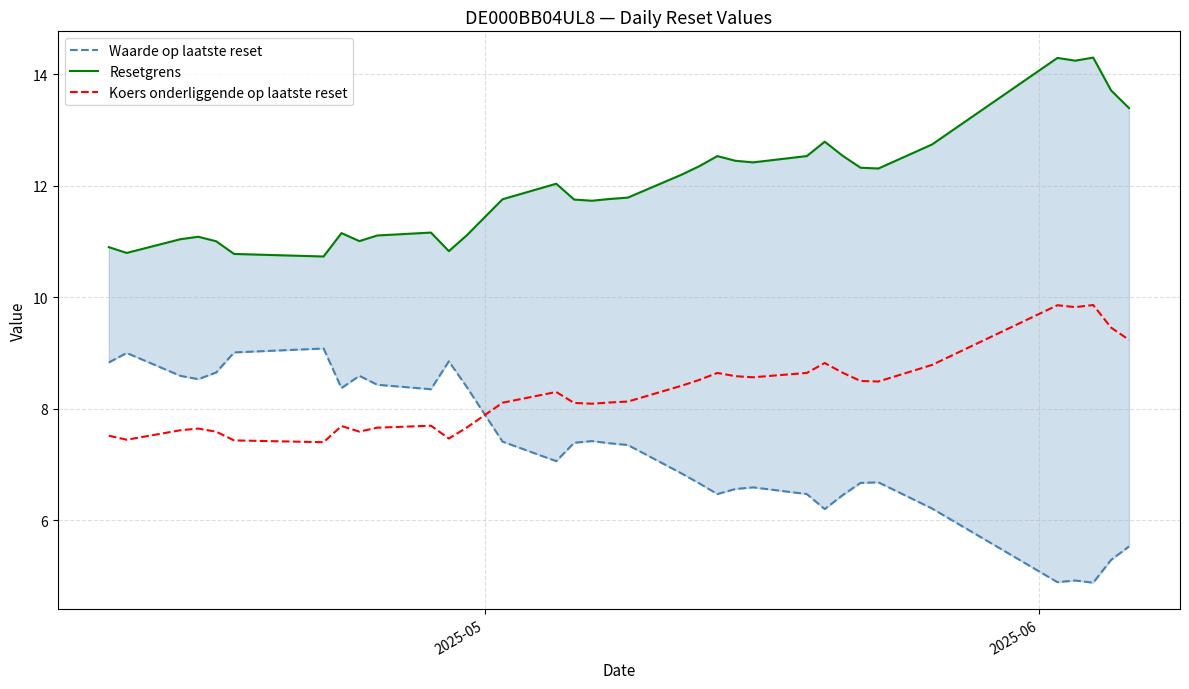

In Waarde op laatste reset, how many points are lower than both neighbors (excluding endpoints)?

8